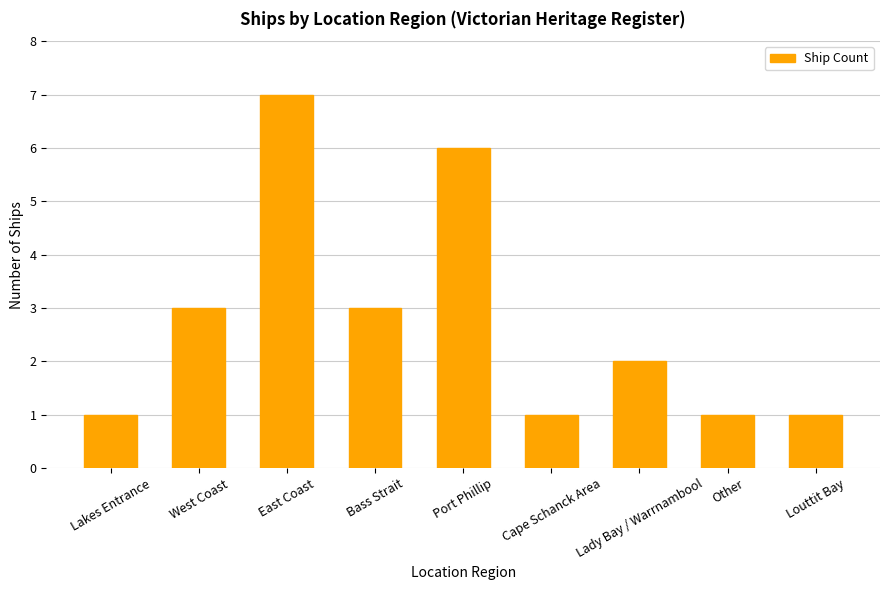

Are the bars horizontal?

No